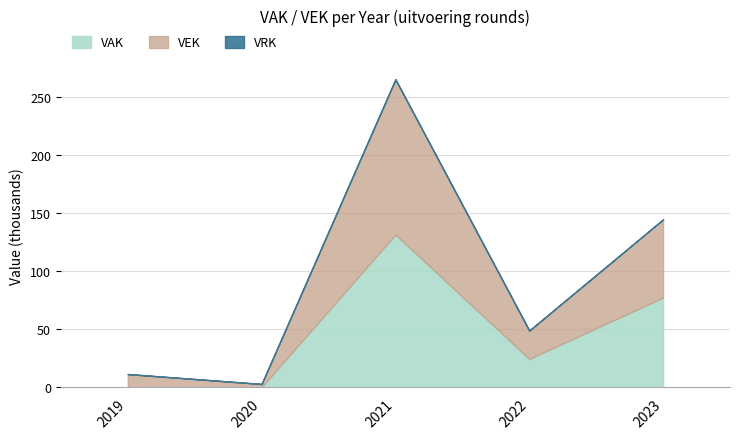

At which category is the sum across all series the highest?

2021